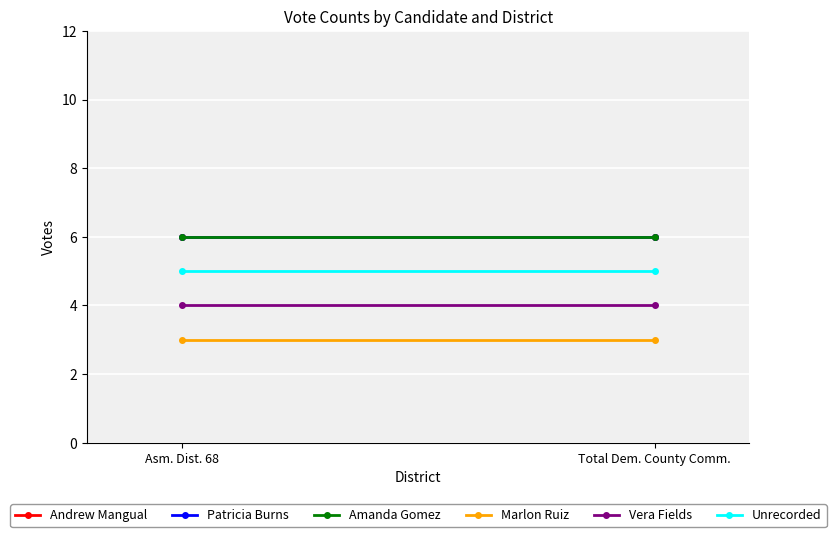

What is the label of the 2nd point from the right?

Asm. Dist. 68